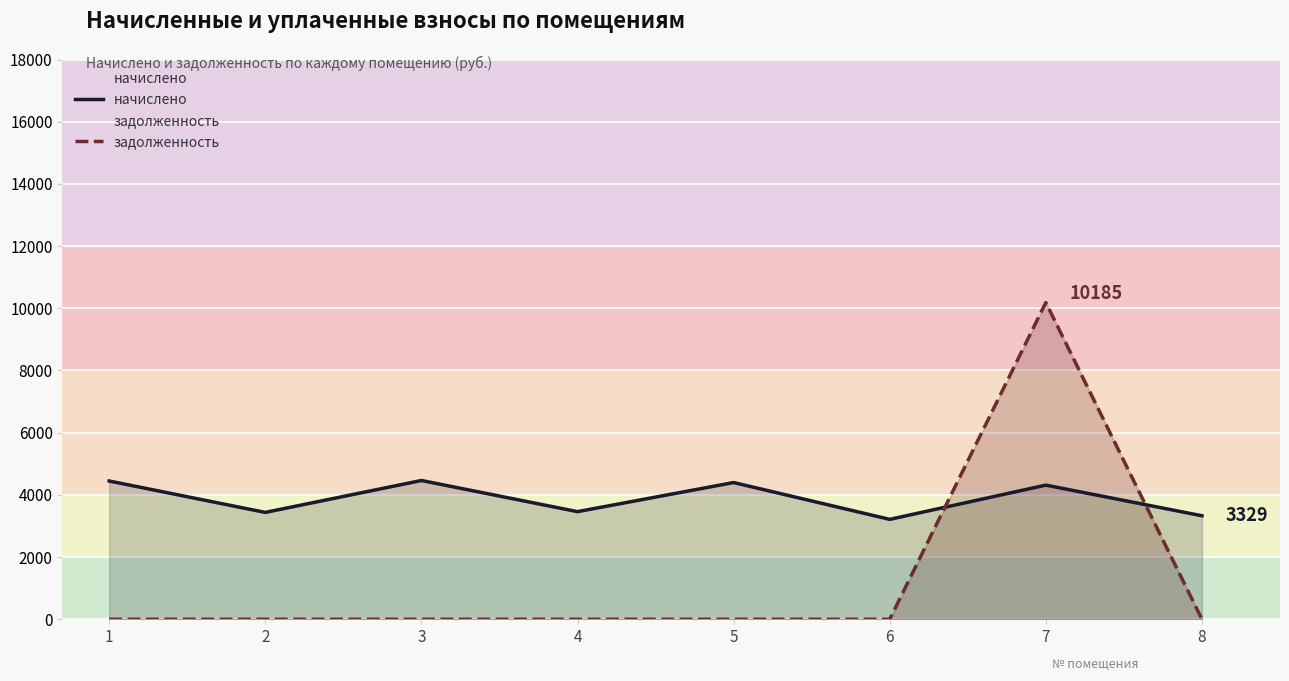

How many lines are shown in the chart?

2